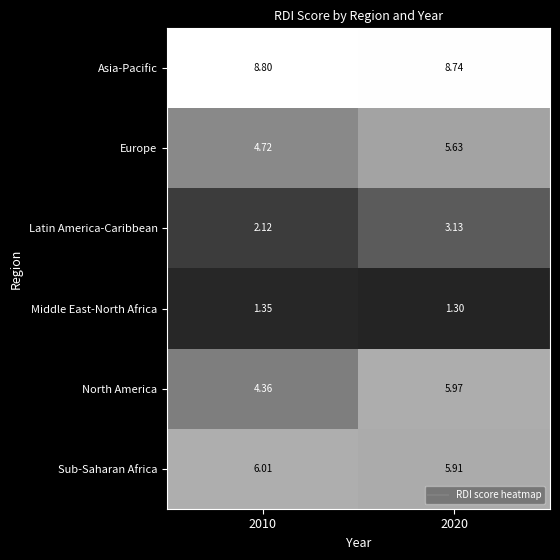

What is the total value across all series at 2020?

30.7